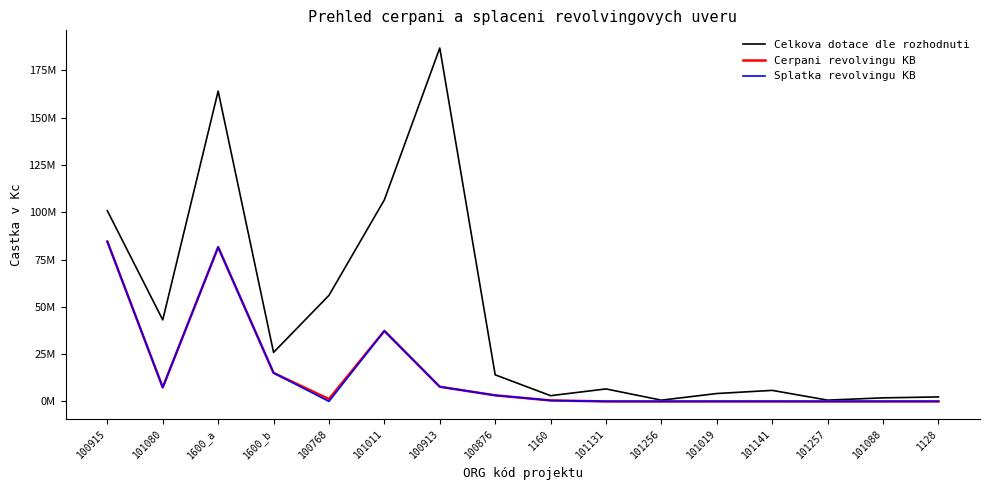

Reading left to right, list all the values displayed in this chart.

Celkova dotace dle rozhodnuti: 100915=100827566.2	101080=43111962.9	1600_a=164072363.2	1600_b=25919753.1	100768=56075578.9	101011=106577847.9	100913=186867763.4	100876=14059857.4	1160=3033505.4	101131=6600154.5	101256=655578.0	101019=4174276.0	101141=5837078.4	101257=677938.8	101088=1881943.2	1128=2367129.3
Cerpani revolvingu KB: 100915=84555493.0	101080=7393485.6	1600_a=81578636.7	1600_b=15072620.0	100768=1236000.0	101011=37286801.9	100913=7746000.0	100876=3217956.4	1160=506100.6	101131=11762.5	101256=1204.0	101019=14520.0	101141=11616.0	101257=3084.2	101088=9853.6	1128=19602.0
Splatka revolvingu KB: 100915=84555493.0	101080=7393485.6	1600_a=81578636.7	1600_b=15072620.0	100768=0.0	101011=37286801.9	100913=7746000.0	100876=3217956.4	1160=506100.6	101131=11762.5	101256=1204.0	101019=14520.0	101141=11616.0	101257=3084.2	101088=9853.6	1128=19602.0